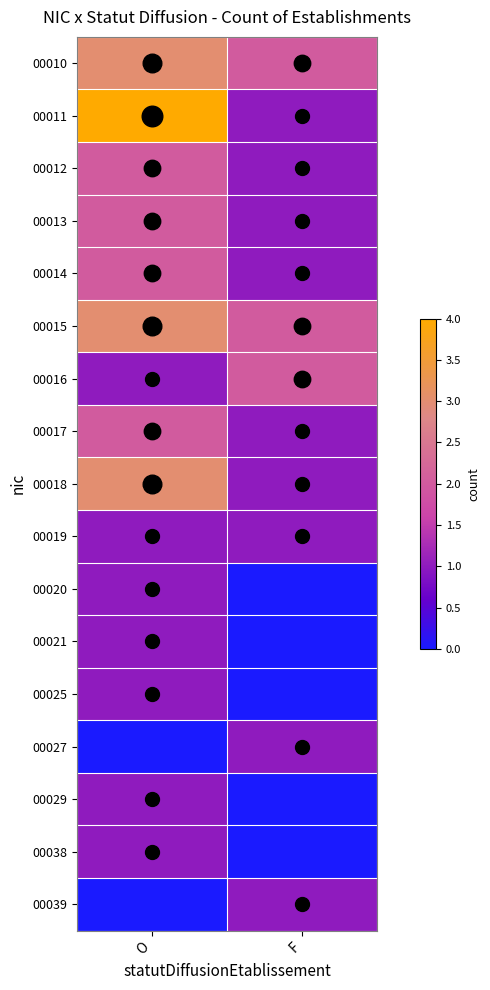

Reading left to right, transcribe all the data shown in this chart.

00010: O=3	F=2
00011: O=4	F=1
00012: O=2	F=1
00013: O=2	F=1
00014: O=2	F=1
00015: O=3	F=2
00016: O=1	F=2
00017: O=2	F=1
00018: O=3	F=1
00019: O=1	F=1
00020: O=1	F=0
00021: O=1	F=0
00025: O=1	F=0
00027: O=0	F=1
00029: O=1	F=0
00038: O=1	F=0
00039: O=0	F=1